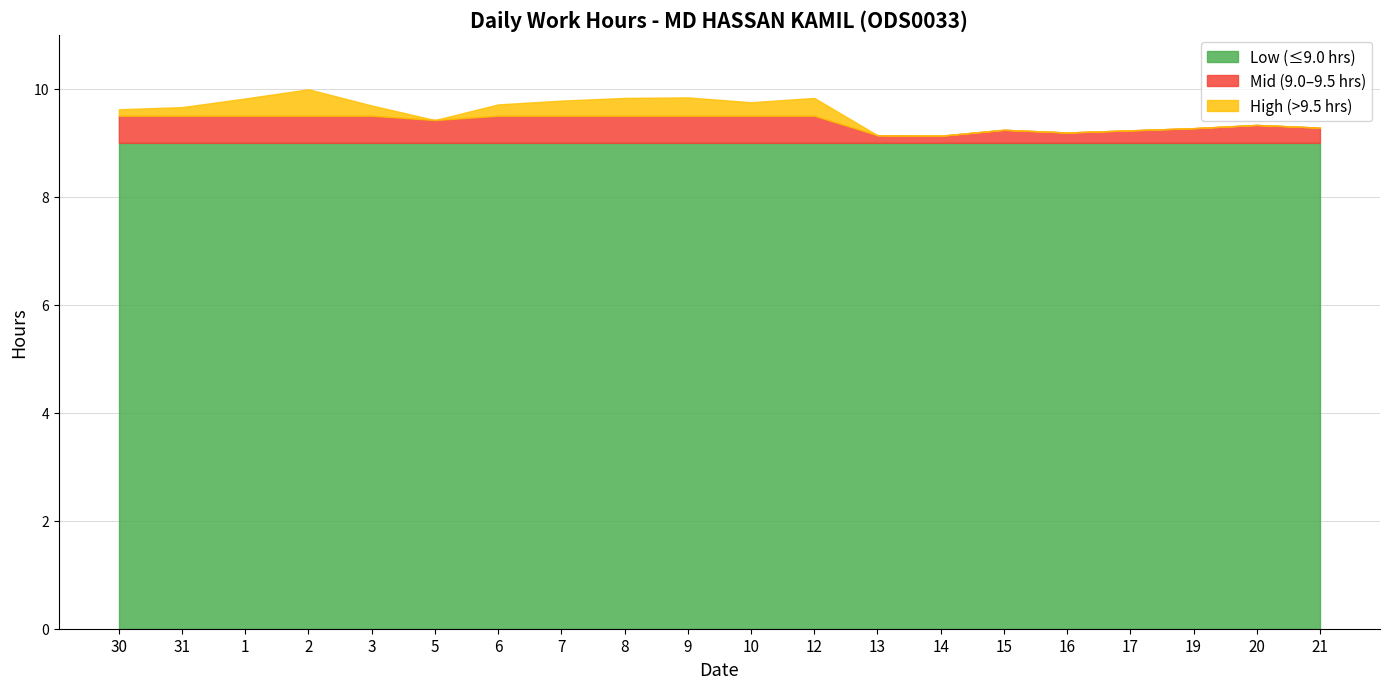

How many lines are shown in the chart?

3